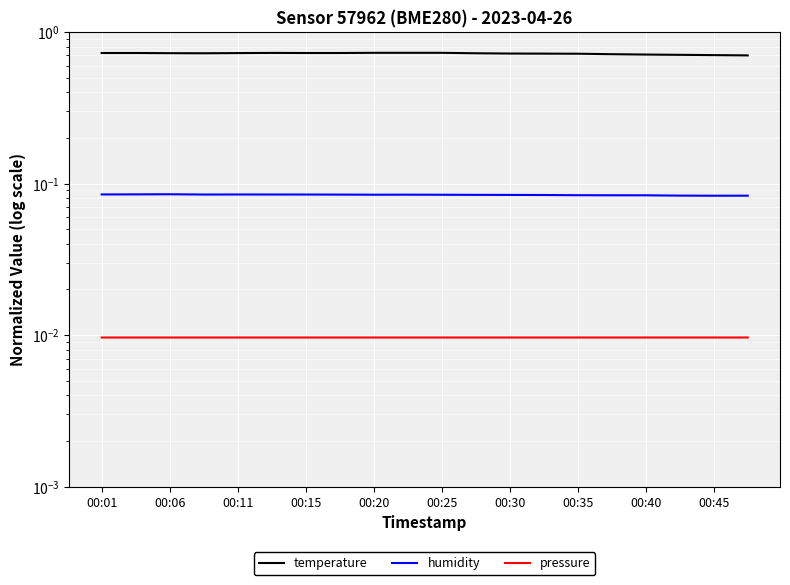

Where is temperature nearest to the value 0?

19